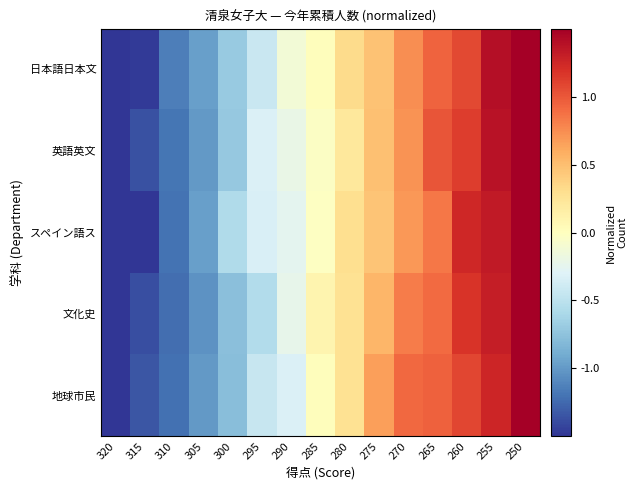

What is the total value across all series at 290?

-1.1